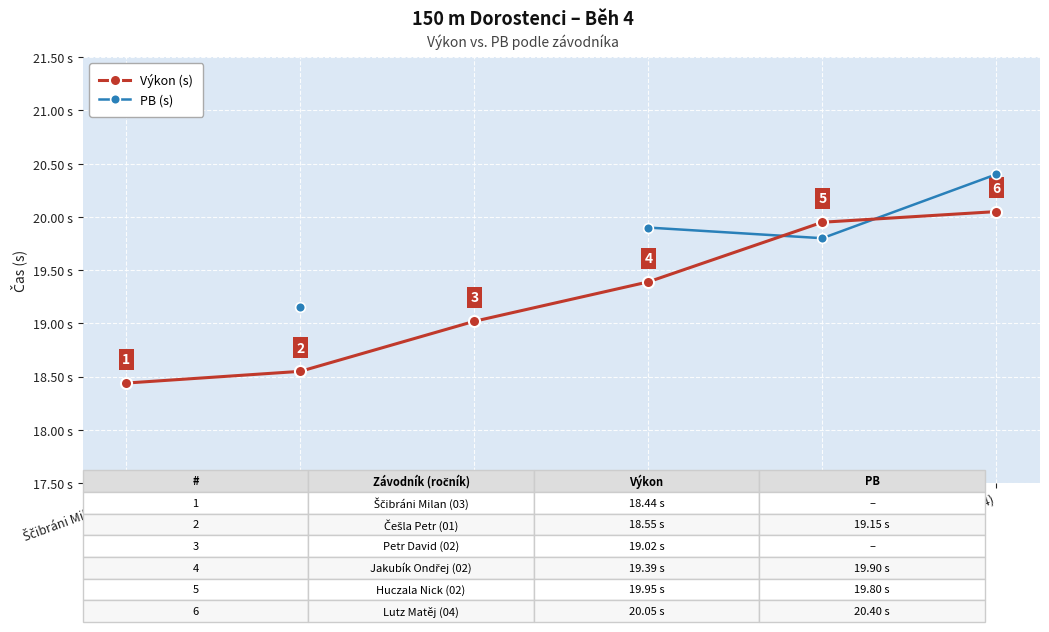

Which series changed the most between Ščibráni Milan (03) and Huczala Nick (02)?

Výkon (s)